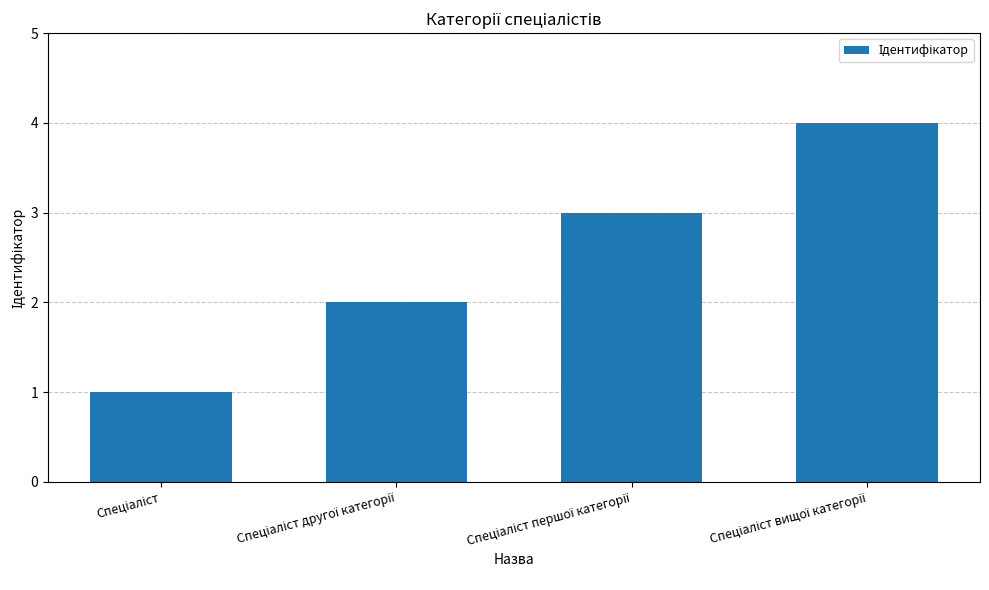

What is the minimum value shown in the chart?

1